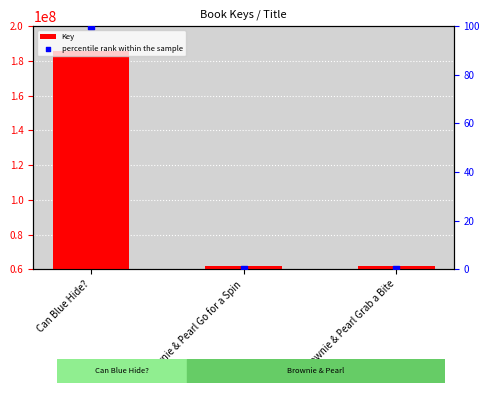

What are all the series names shown in the legend?

Key, percentile rank within the sample